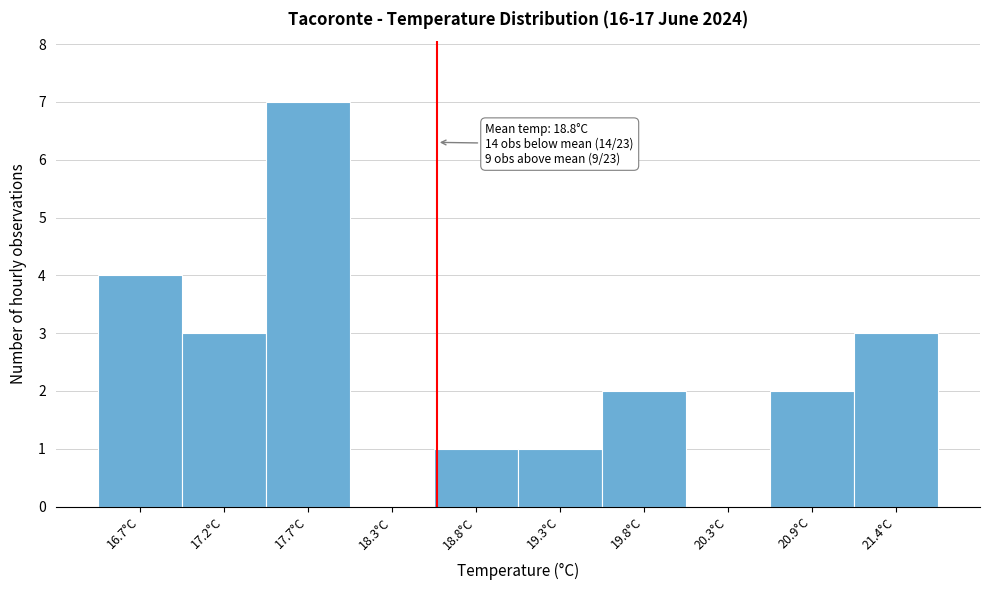

Reading right to left, list all the values displayed in this chart.

21.4°C=3	20.9°C=2	20.3°C=0	19.8°C=2	19.3°C=1	18.8°C=1	18.3°C=0	17.7°C=7	17.2°C=3	16.7°C=4